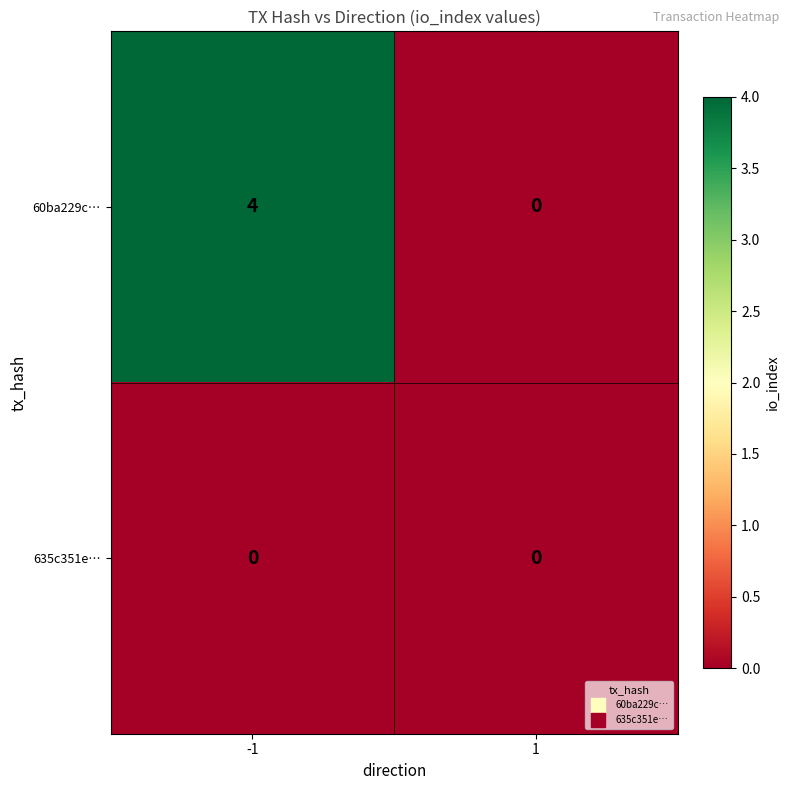

What is the sum of the 60ba229c… values at 1 and -1?

4